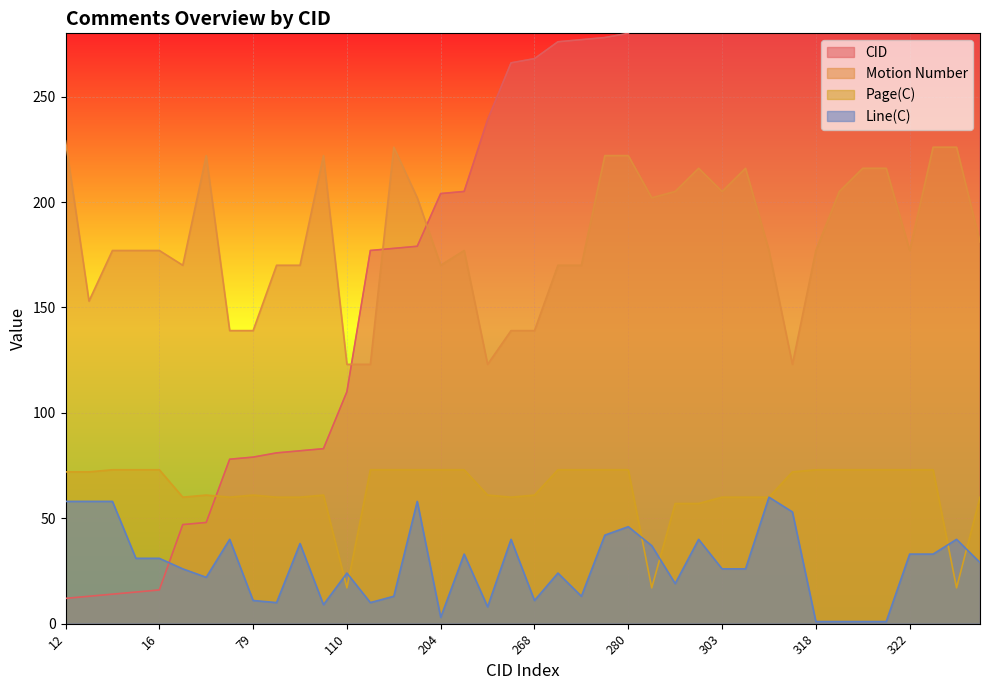

Which category has the highest value in the Page(C) series?

14